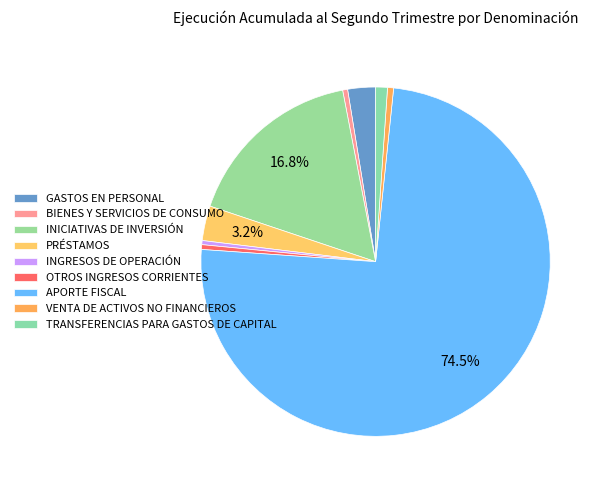

To the nearest percent, what is the difference between the INICIATIVAS DE INVERSIÓN and INGRESOS DE OPERACIÓN slice percentages?

16%